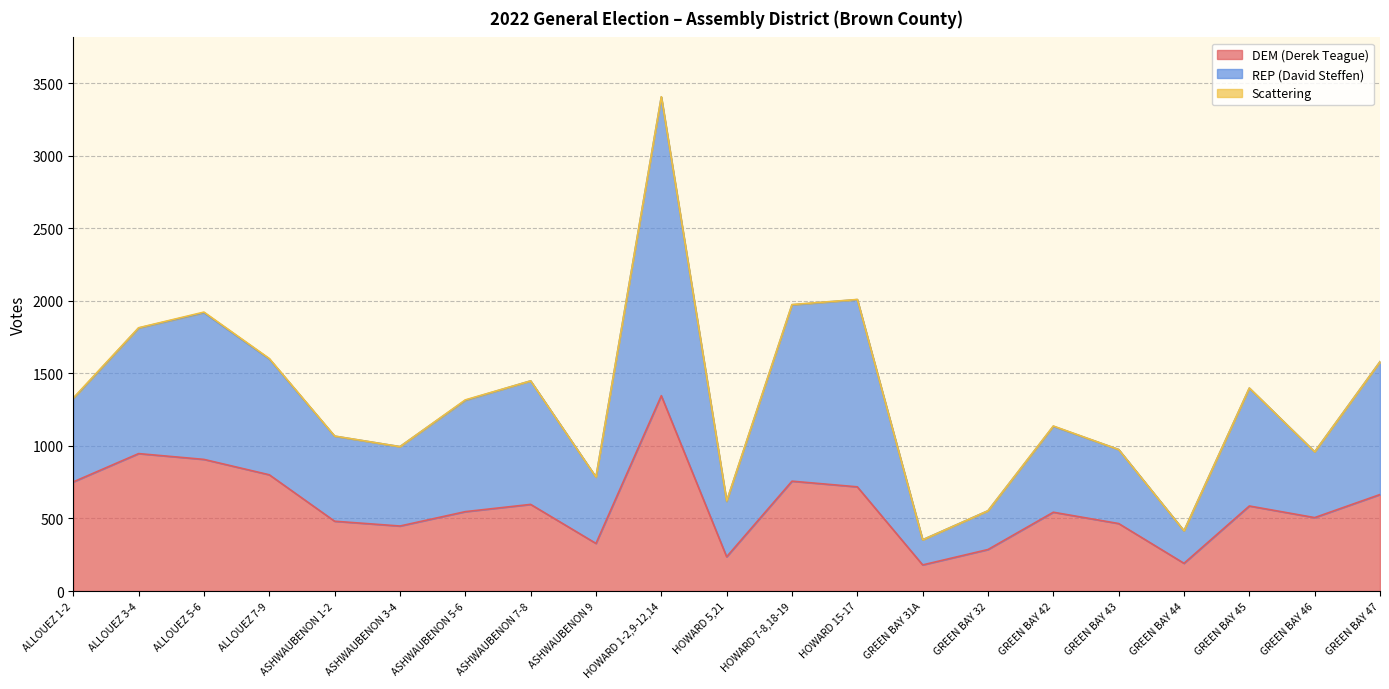

Reading left to right, list all the values displayed in this chart.

DEM (Derek Teague): 752	947	907	801	481	448	547	597	328	1346	236	757	718	180	286	543	465	191	586	506	665
REP (David Steffen): 1327	1812	1918	1599	1067	995	1314	1448	785	3404	618	1972	2008	353	553	1135	975	415	1398	959	1580